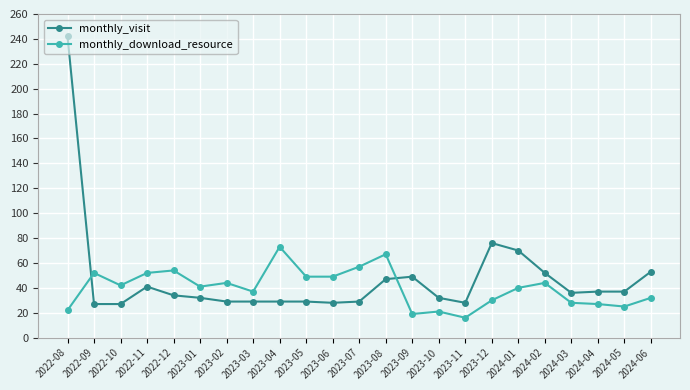

List the series in order of their peak value, lowest first.

monthly_download_resource, monthly_visit